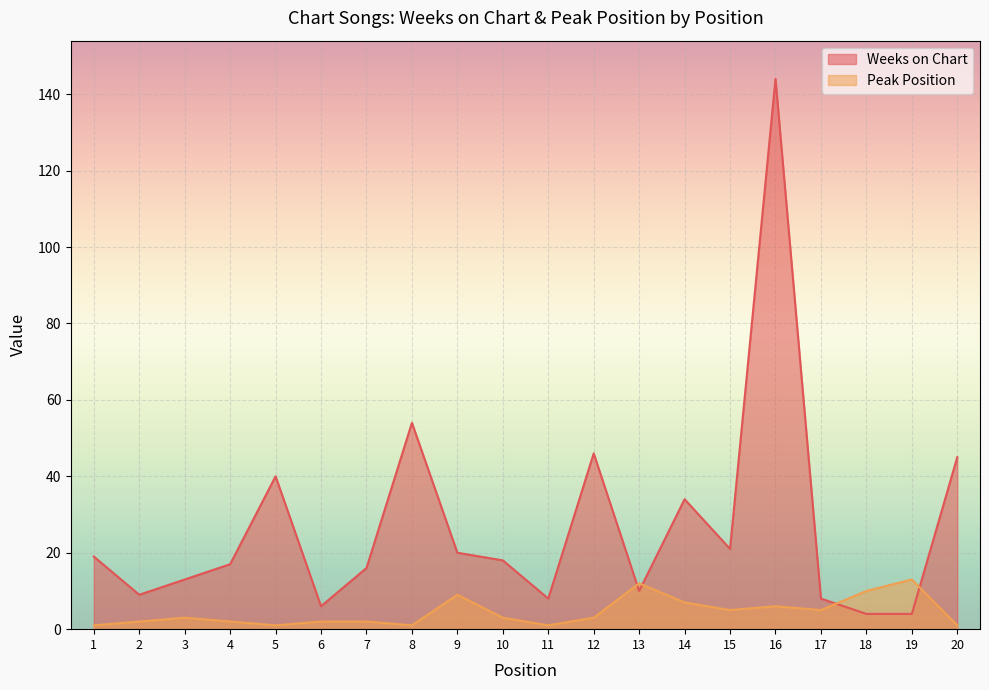

What is the value of the Weeks on Chart point at the 7th from the left?

16